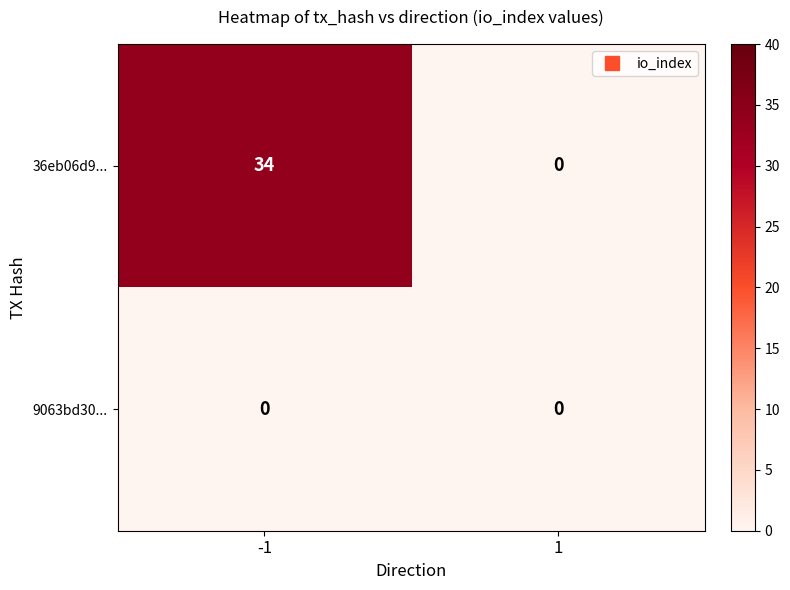

Count the number of data series in this chart.

2